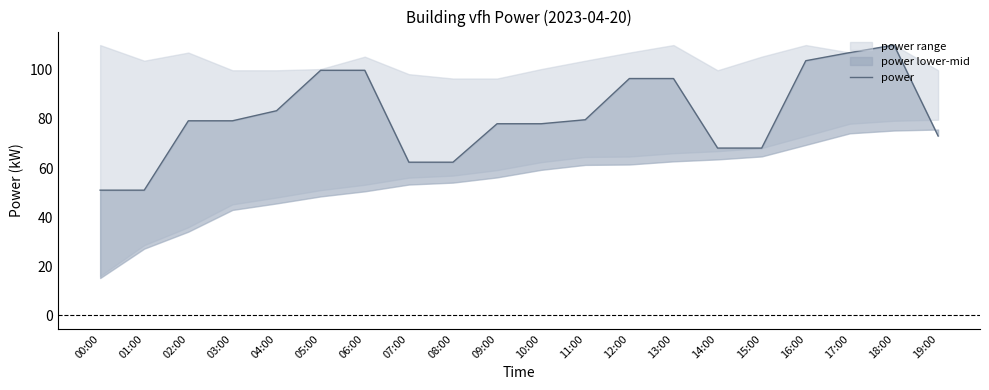

What is the maximum value shown in the chart?

110.1